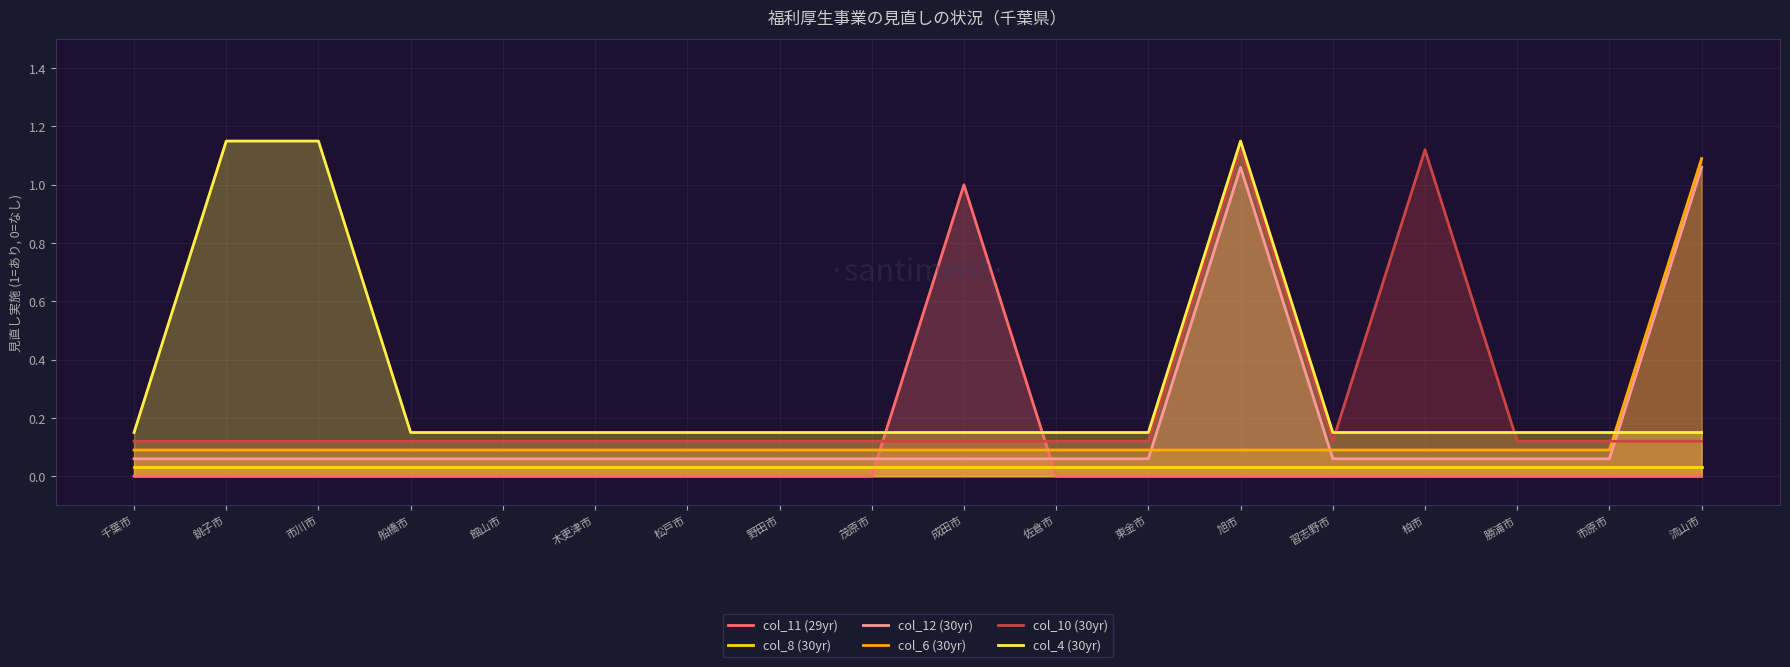

True or false: col_6 (30yr) and col_4 (30yr) intersect in this chart.

True